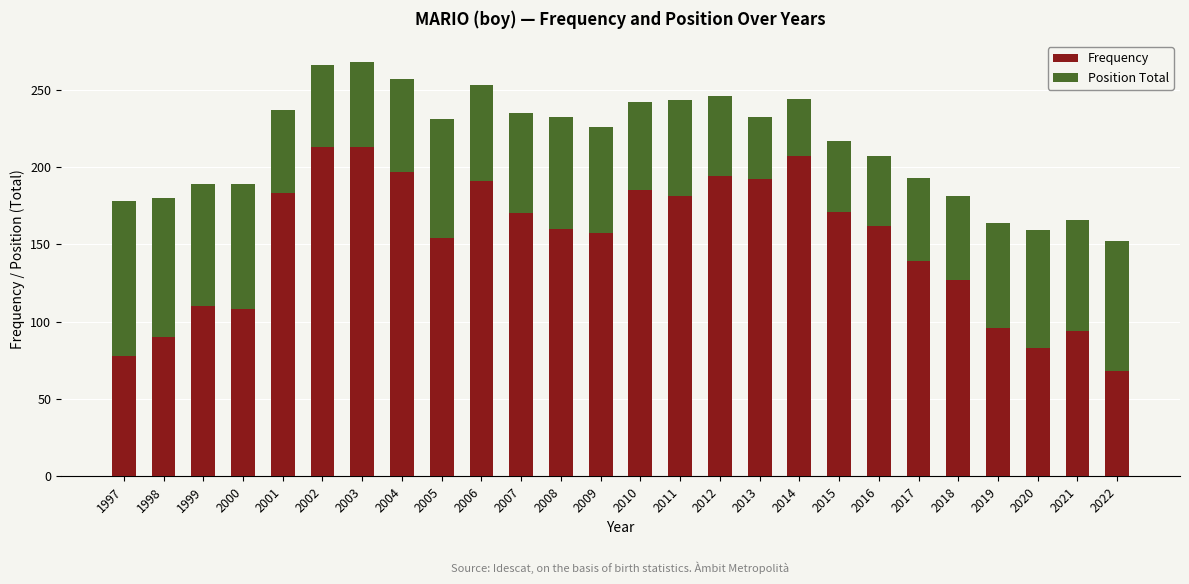

What is the total value across all series at 2017?

193